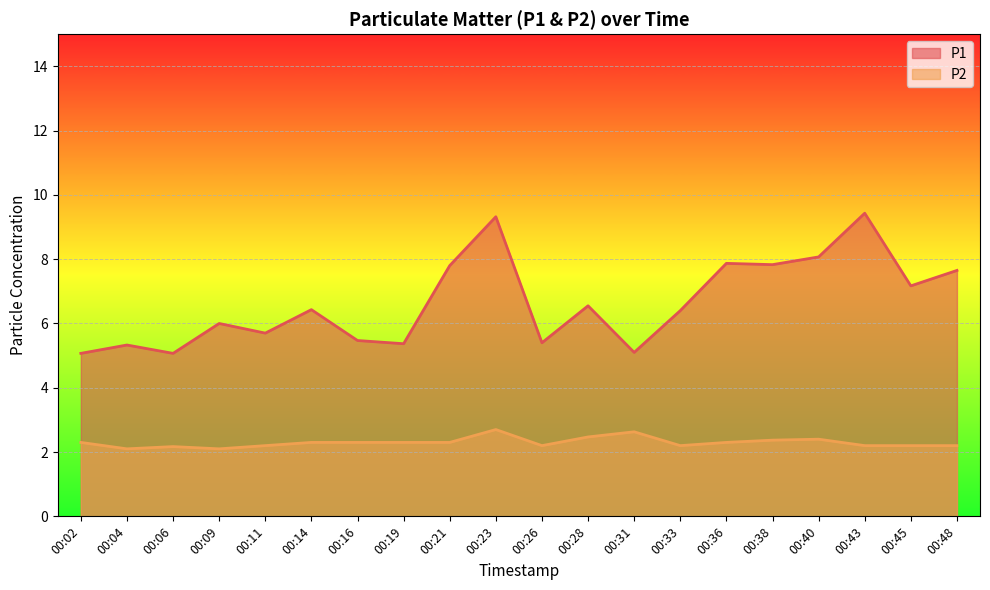

Reading left to right, transcribe all the data shown in this chart.

P1: 00:02=5.1	00:04=5.3	00:06=5.1	00:09=6.0	00:11=5.7	00:14=6.4	00:16=5.5	00:19=5.4	00:21=7.8	00:23=9.3	00:26=5.4	00:28=6.5	00:31=5.1	00:33=6.4	00:36=7.9	00:38=7.8	00:40=8.1	00:43=9.4	00:45=7.2	00:48=7.7
P2: 00:02=2.3	00:04=2.1	00:06=2.2	00:09=2.1	00:11=2.2	00:14=2.3	00:16=2.3	00:19=2.3	00:21=2.3	00:23=2.7	00:26=2.2	00:28=2.5	00:31=2.6	00:33=2.2	00:36=2.3	00:38=2.4	00:40=2.4	00:43=2.2	00:45=2.2	00:48=2.2